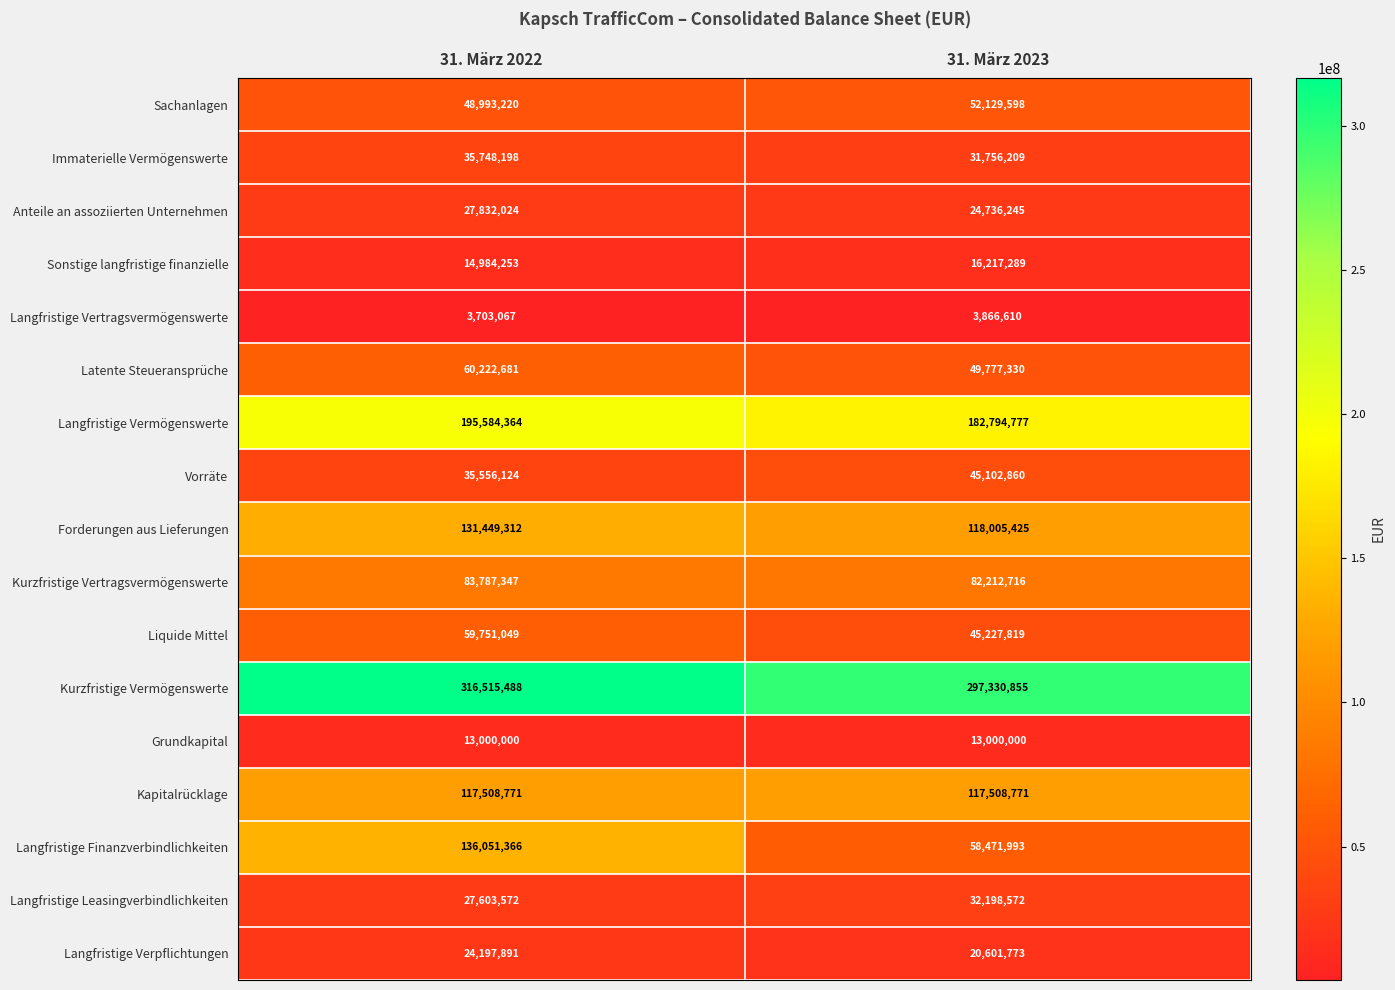

At which category is the sum across all series the highest?

31. März 2022